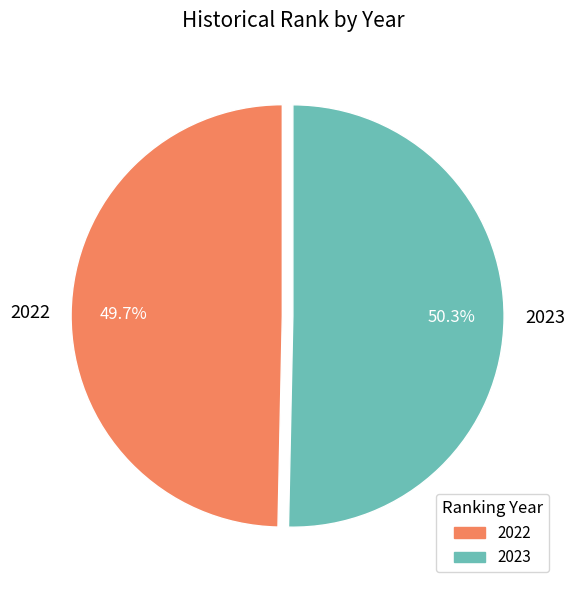

What percentage is the 2023 slice, to the nearest percent?

50%